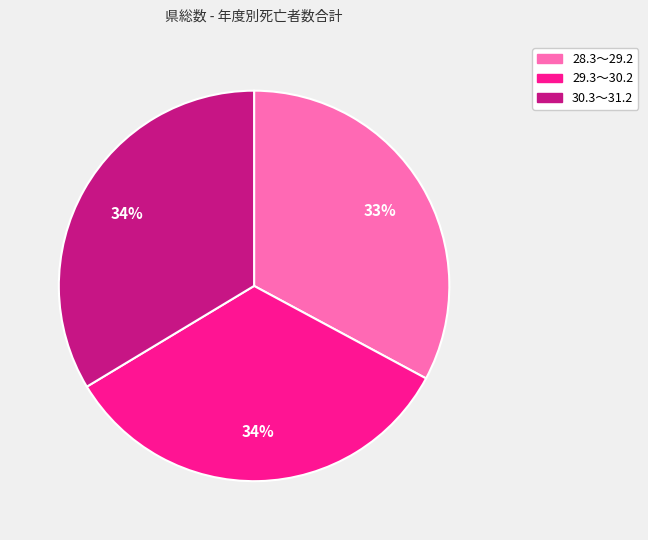

How many slices are in this pie chart?

3